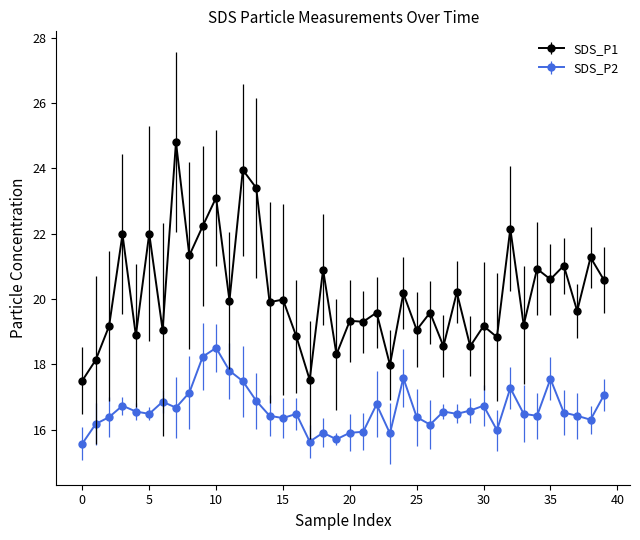

List the series in order of their overall mean, highest first.

SDS_P1, SDS_P2